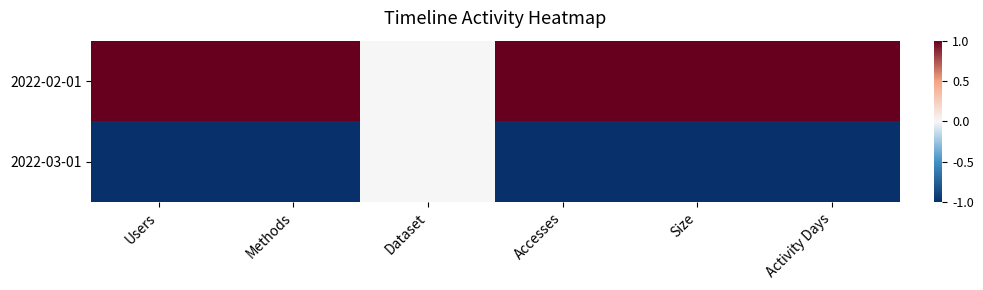

List the series in order of their overall mean, highest first.

2022-02-01, 2022-03-01